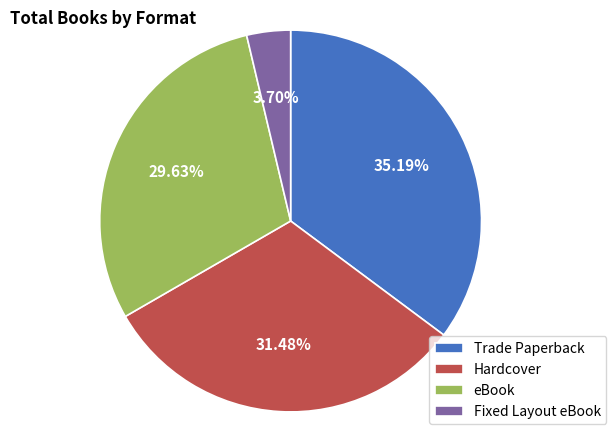

To the nearest percent, what portion does Fixed Layout eBook represent?

4%